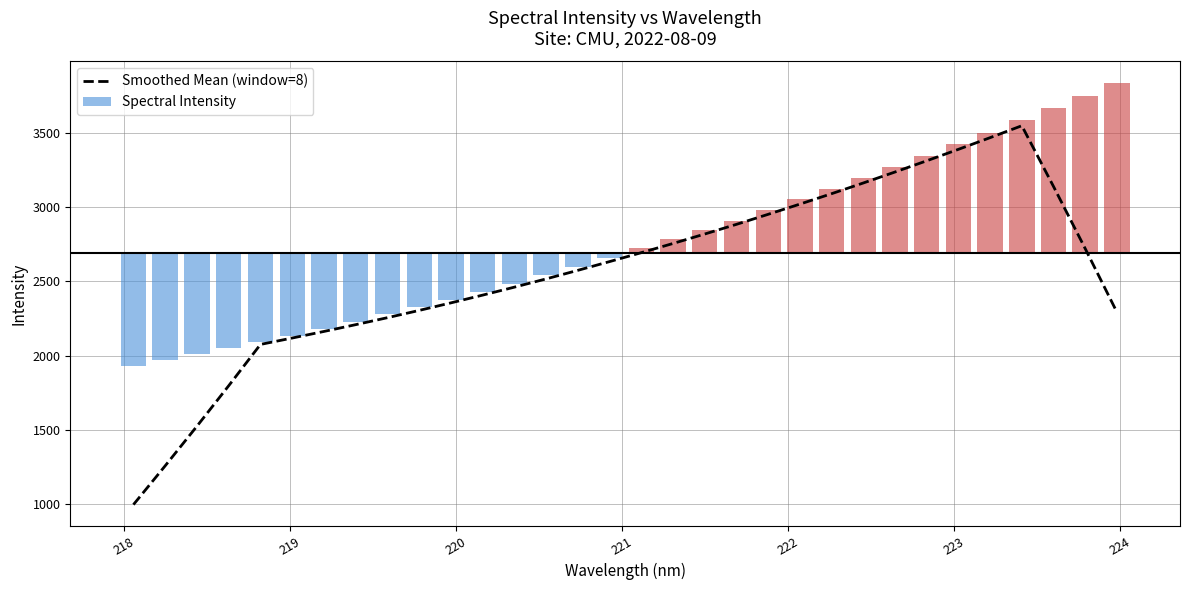

What is the minimum value for Smoothed Mean (window=8)?

995.3